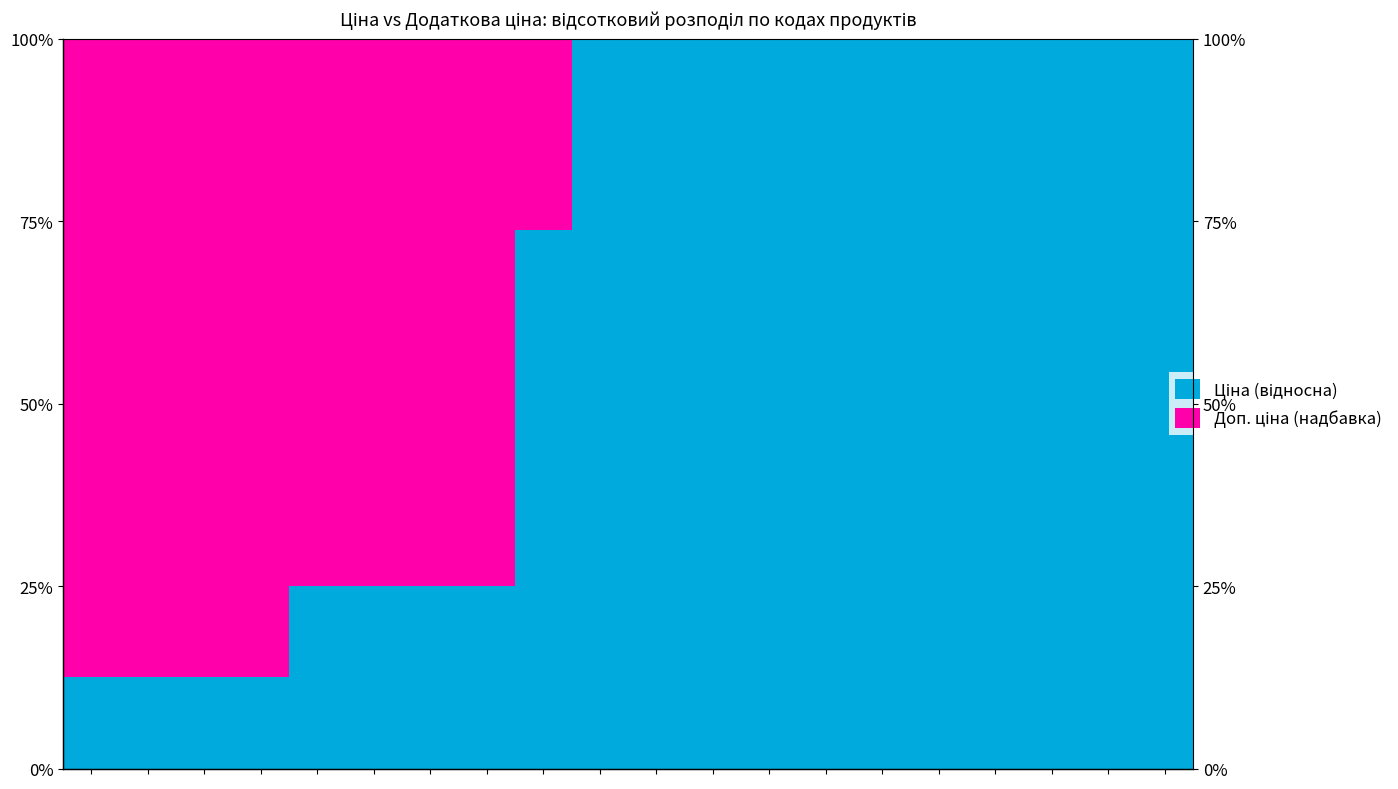

What are all the series names shown in the legend?

Ціна (відносна), Доп. ціна (надбавка)